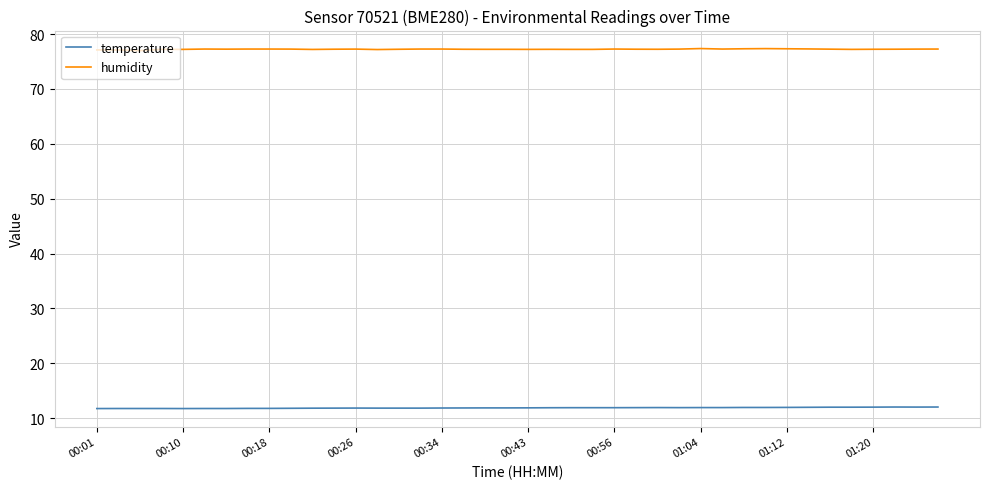

Rank the series by their maximum value, from lowest to highest.

temperature, humidity